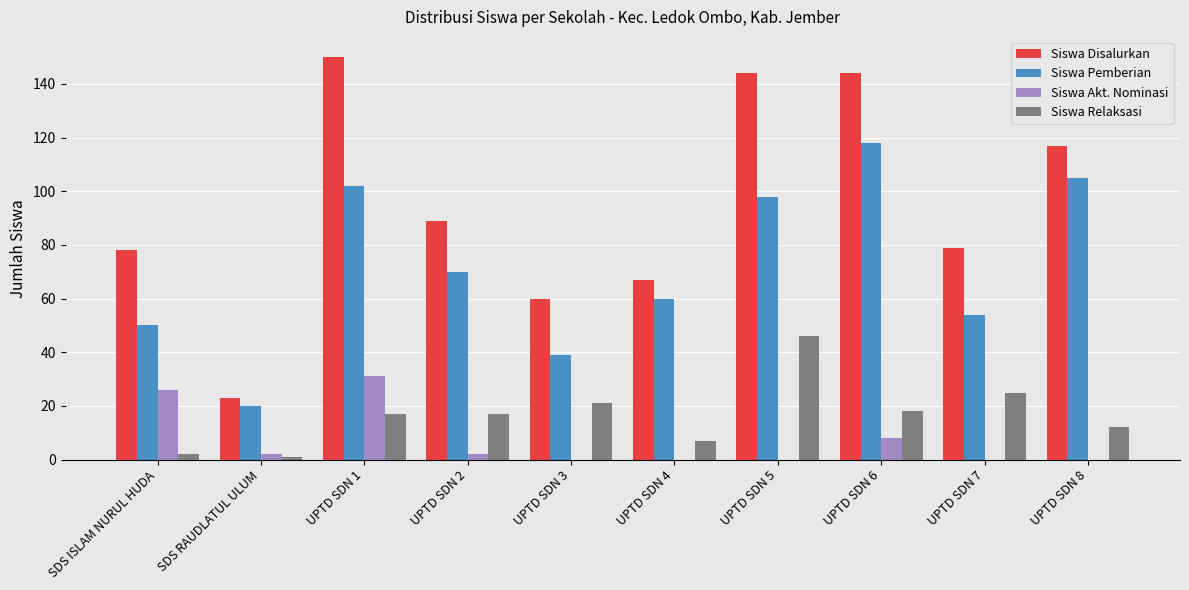

Which series has the largest range (max minus min)?

Siswa Disalurkan